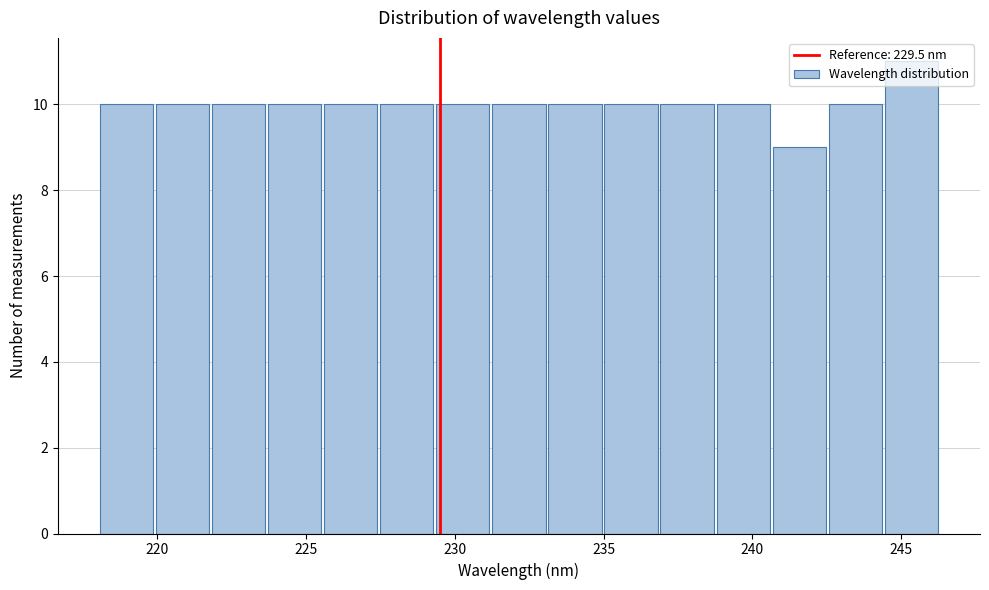

Read against the x-axis, roughly where is the centre of the tallest bar?

245.5